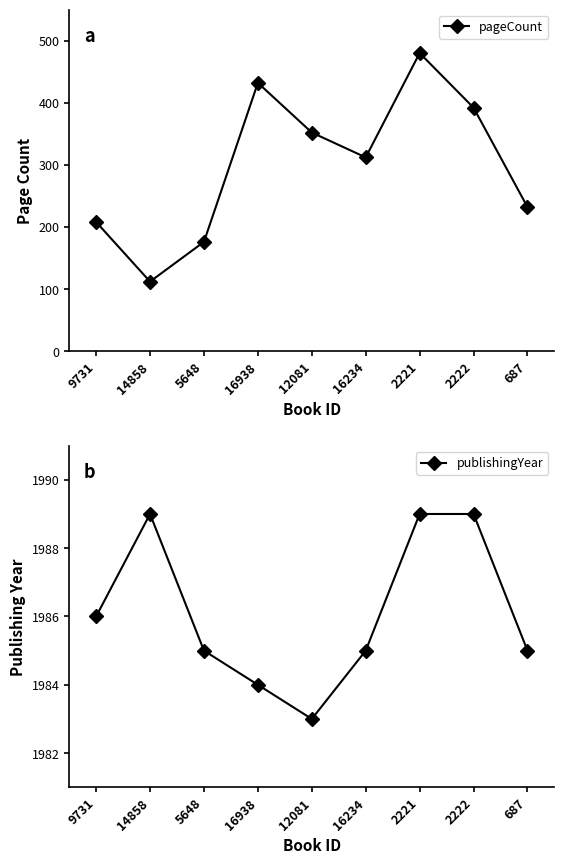

Is this an area chart (filled region under the line)?

No